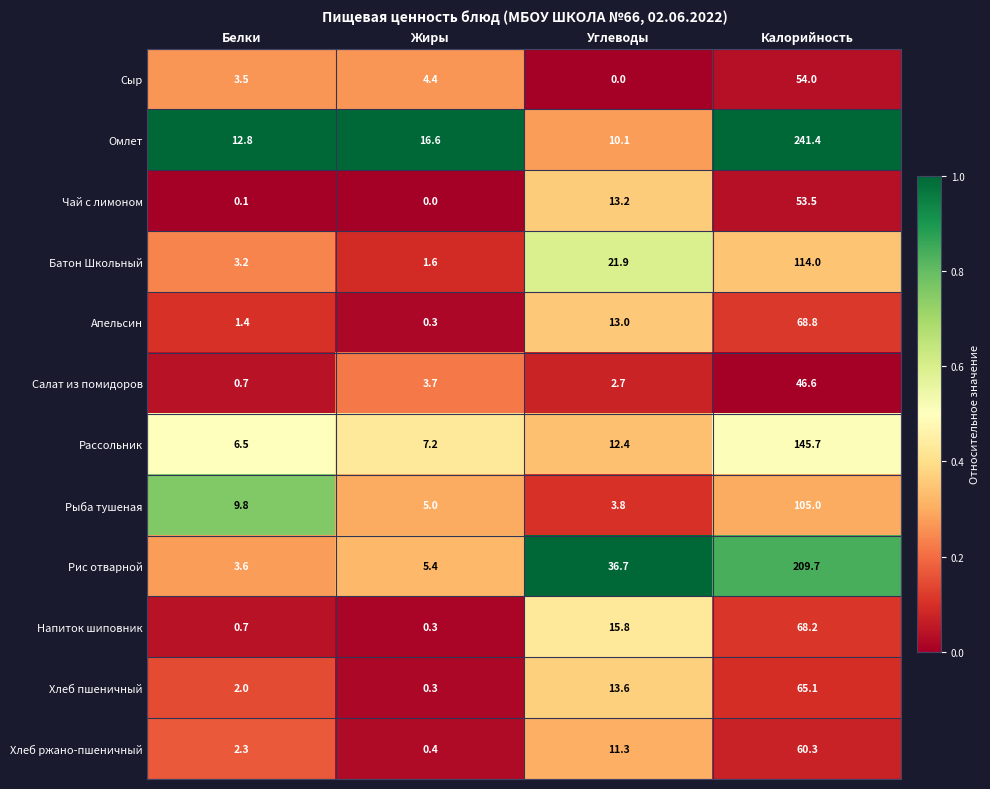

At how many categories does at least one series exceed 0?

4